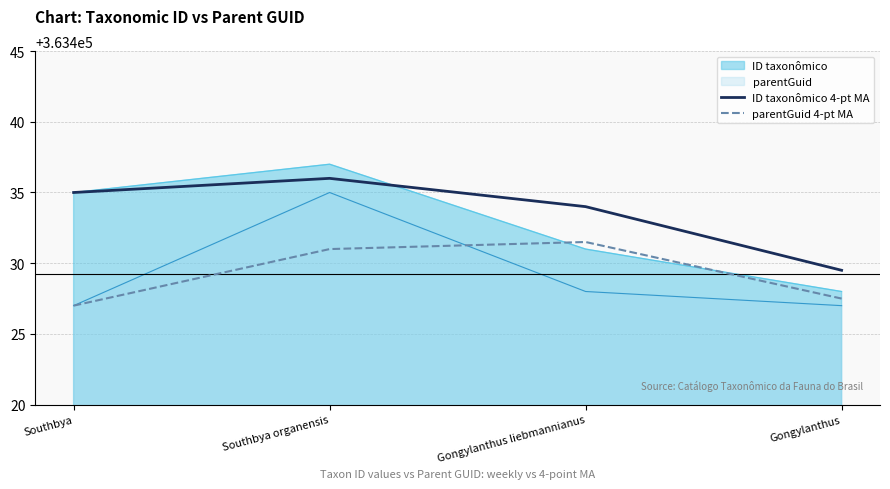

List the labels in order of parentGuid 4-pt MA value, largest first.

Gongylanthus liebmannianus, Southbya organensis, Gongylanthus, Southbya